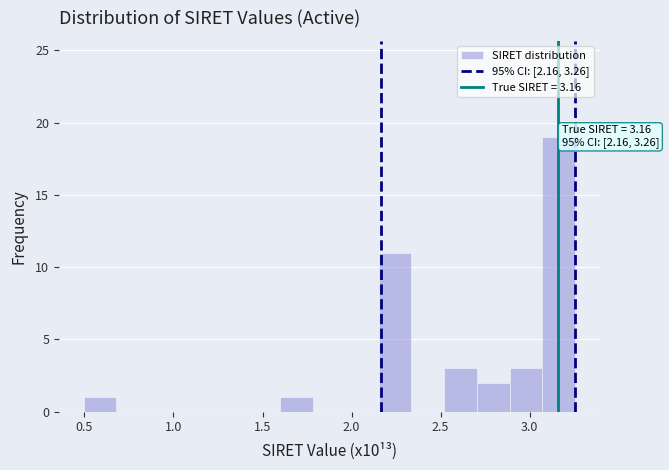

Read against the x-axis, roughly where is the centre of the tallest bar?

3.15